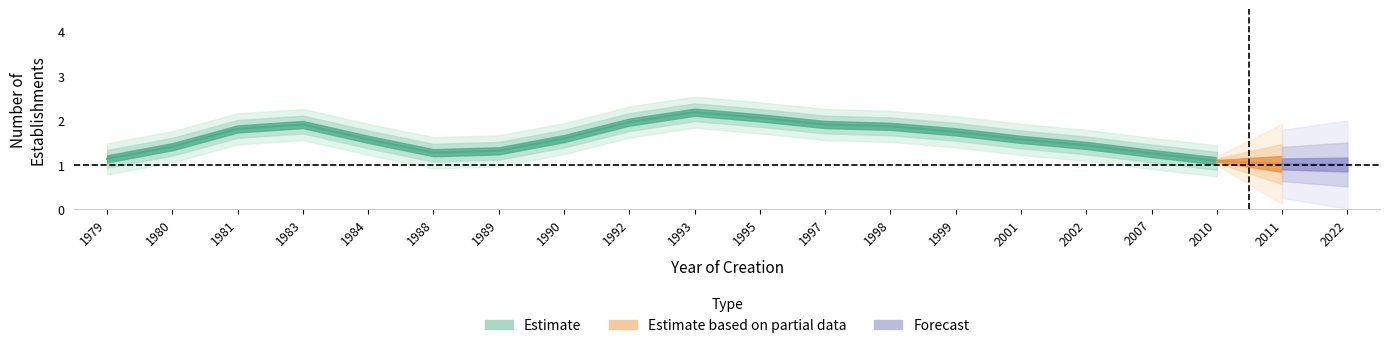

Does the chart display data point markers on the line(s)?

No